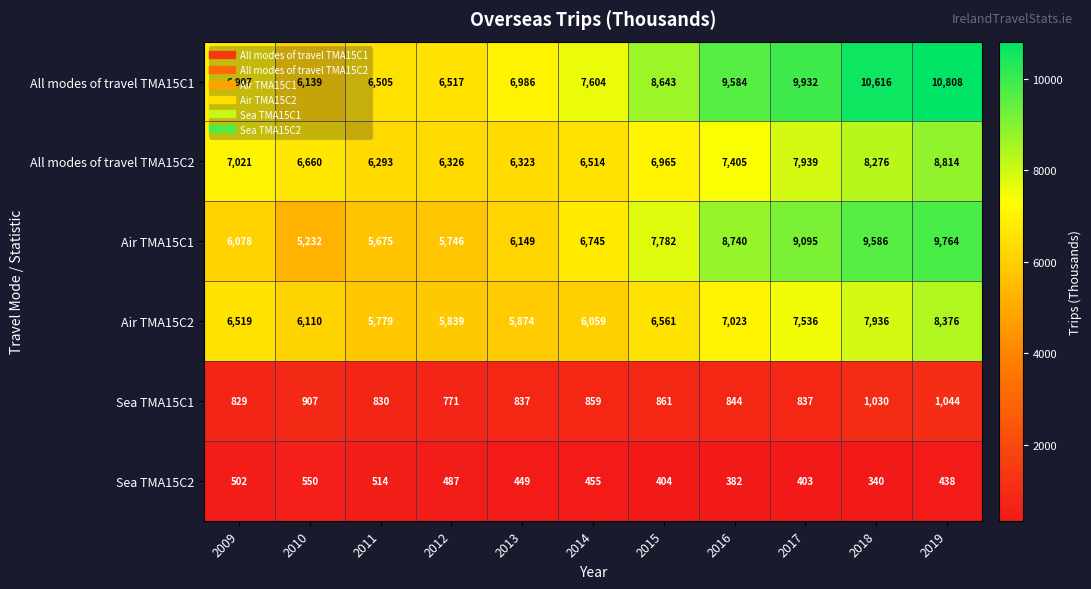

At 2016, list the series in order from largest to smallest.

All modes of travel TMA15C1, Air TMA15C1, All modes of travel TMA15C2, Air TMA15C2, Sea TMA15C1, Sea TMA15C2